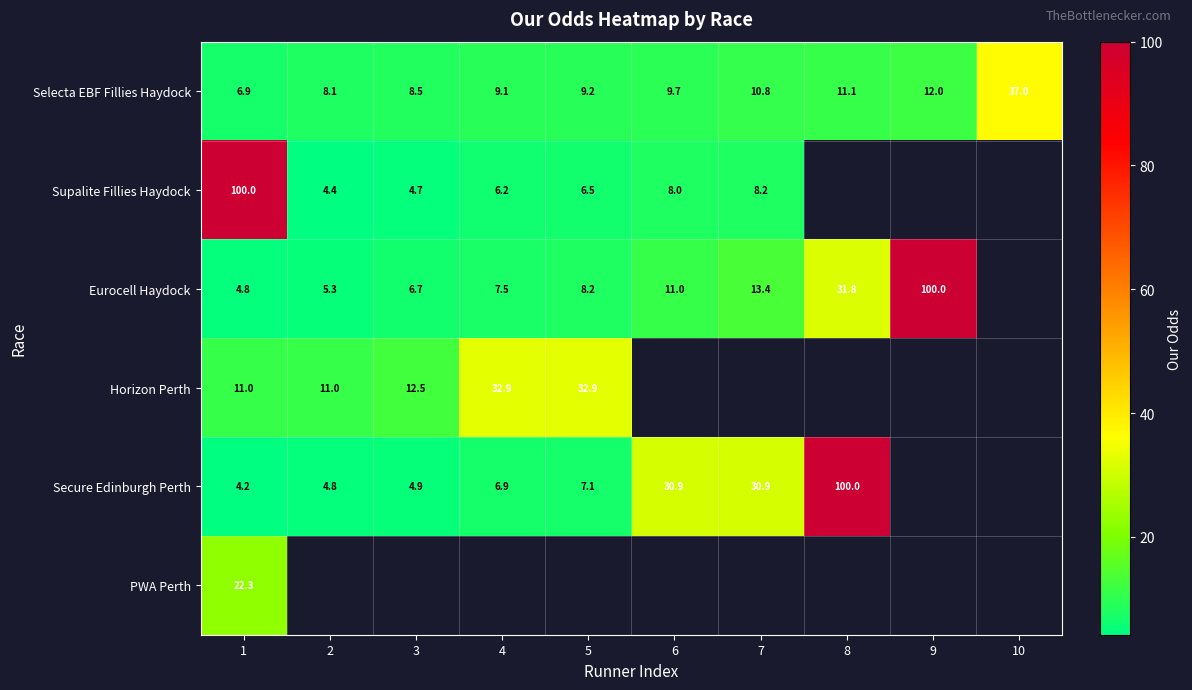

Is the value of PWA Perth at 1 greater than the value of Eurocell Haydock at 2?

Yes